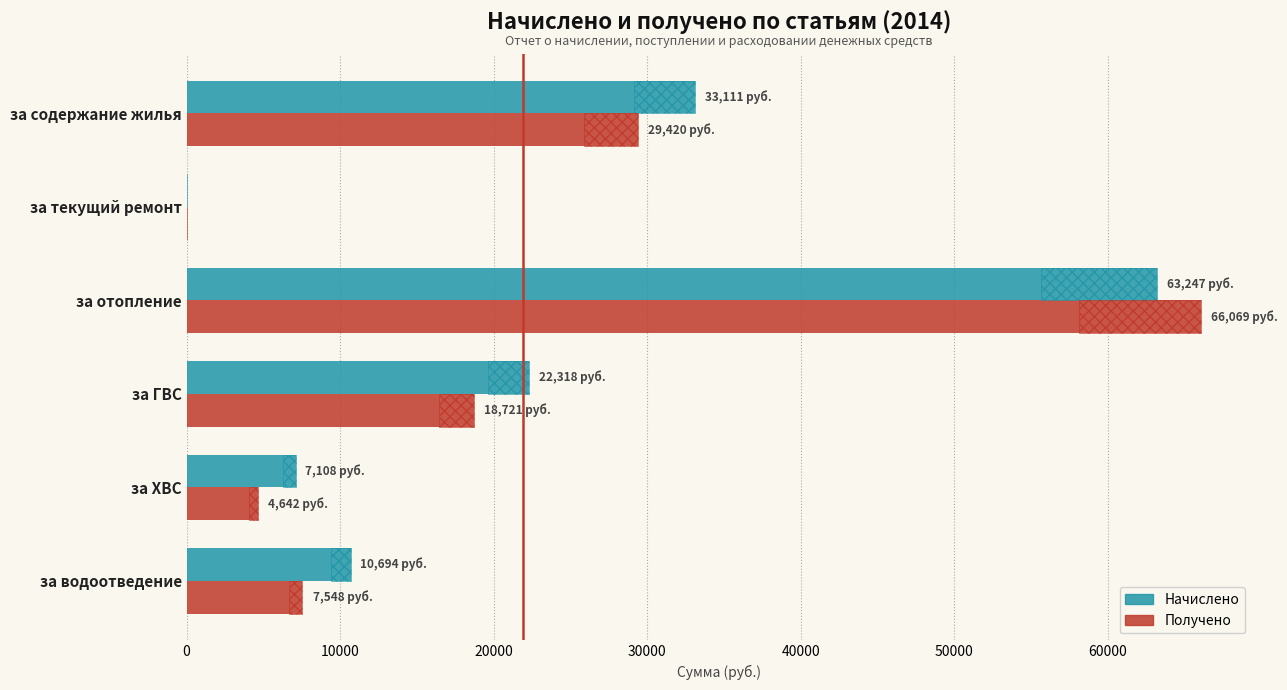

The Получено series shows 6447.9 at 40000. True or false?

False